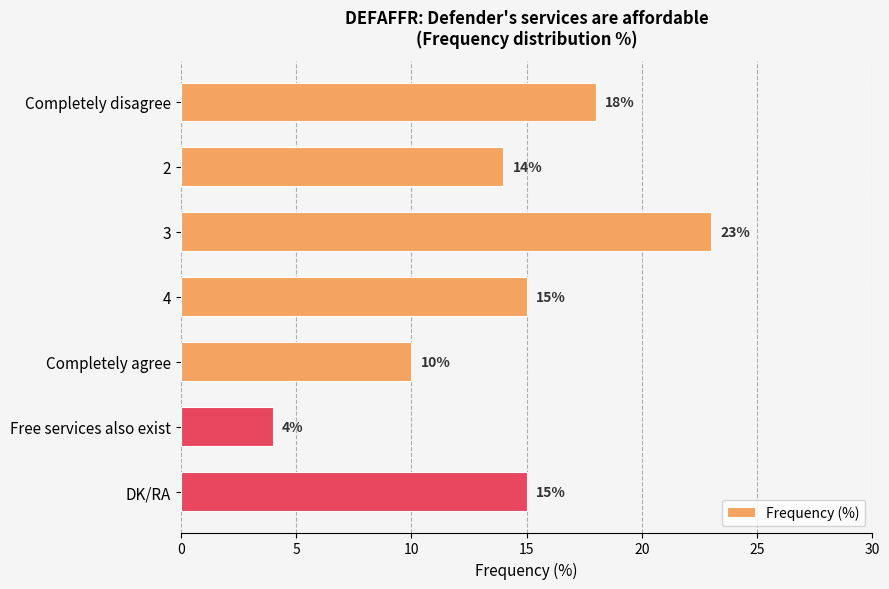

Reading top to bottom, list all the values displayed in this chart.

Completely disagree=18	2=14	3=23	4=15	Completely agree=10	Free services also exist=4	DK/RA=15